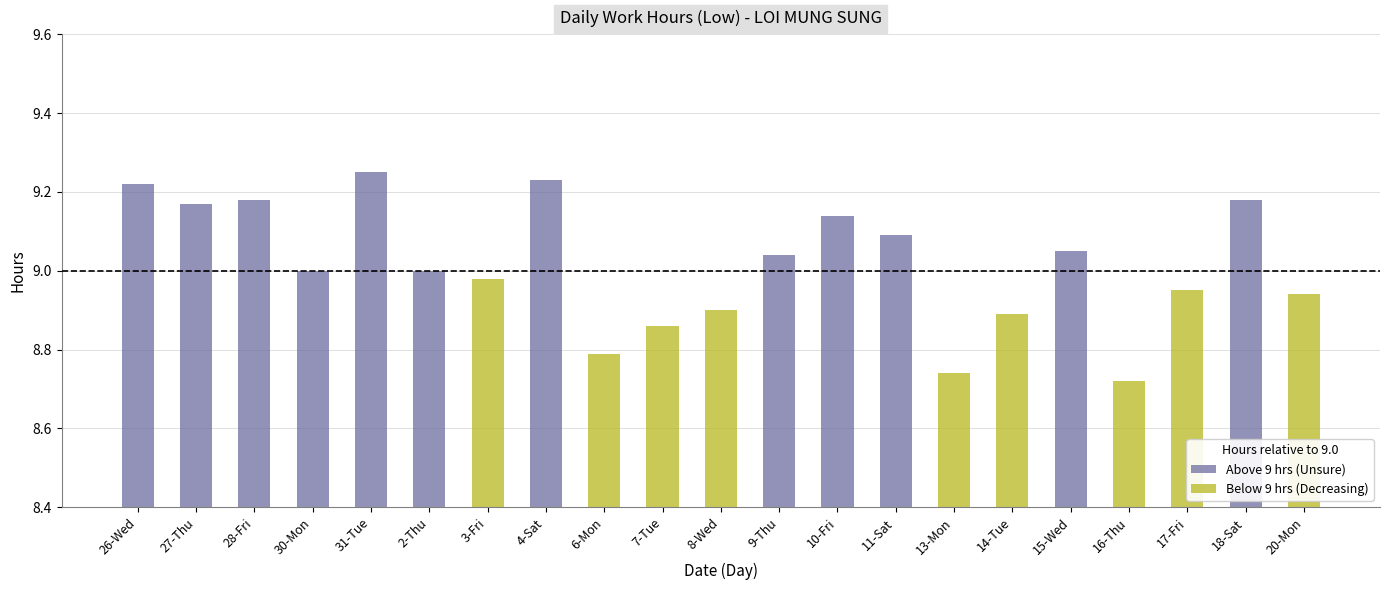

How many data points does each series have?

21